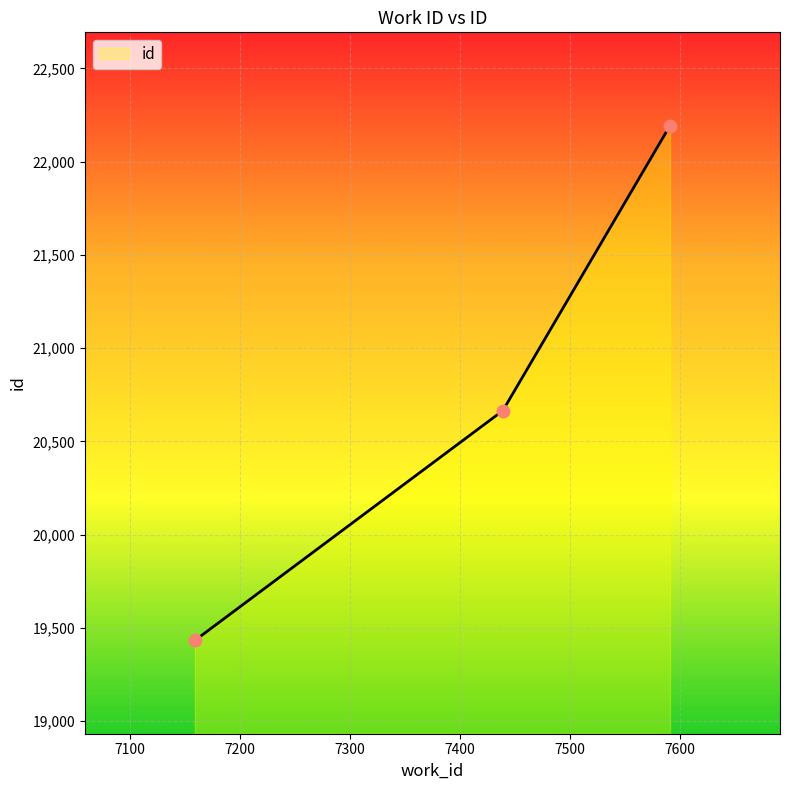

Between 7439 and 7591, which is larger?

7591